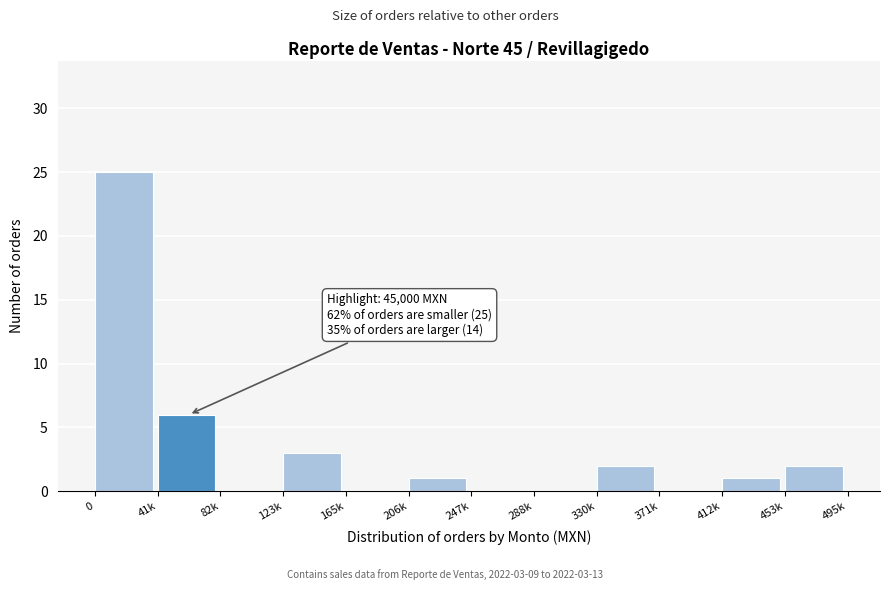

Reading left to right, extract all data points from this chart.

0=25	41k=6	82k=0	123k=3	165k=0	206k=1	247k=0	288k=0	330k=2	371k=0	412k=1	453k=2